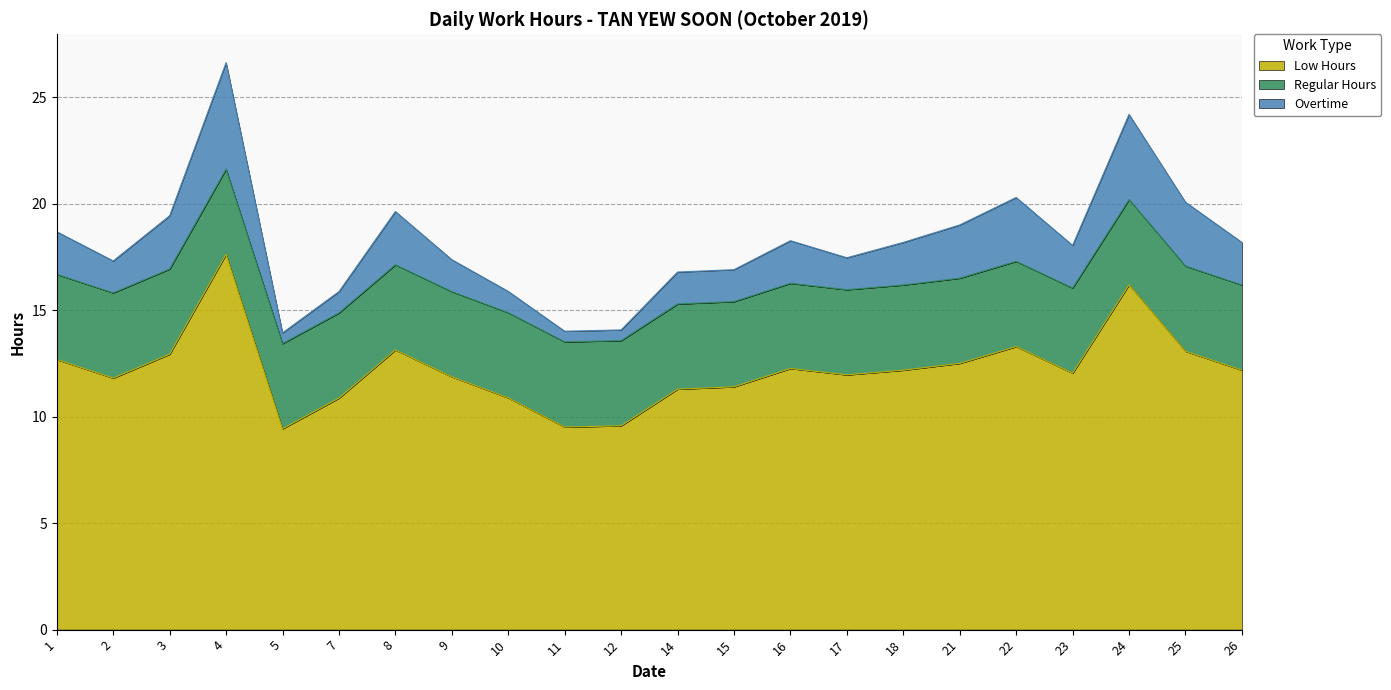

Which category has the highest value in the Low Hours series?

4